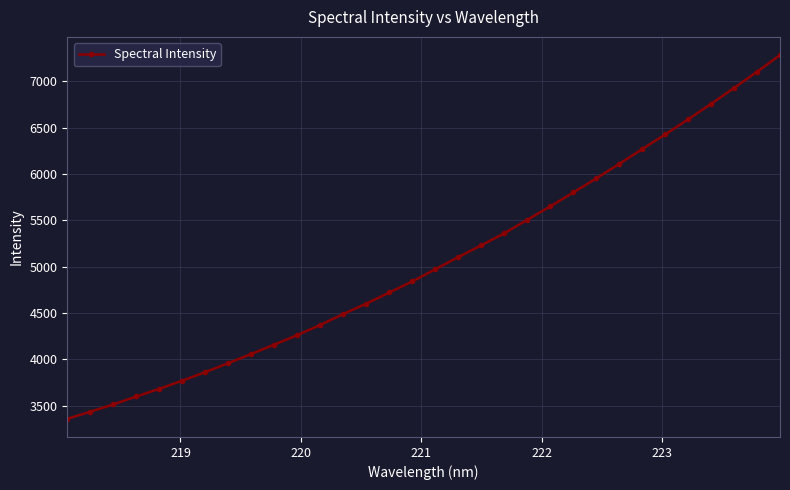

What is the value of the 29th point from the left?

6754.9